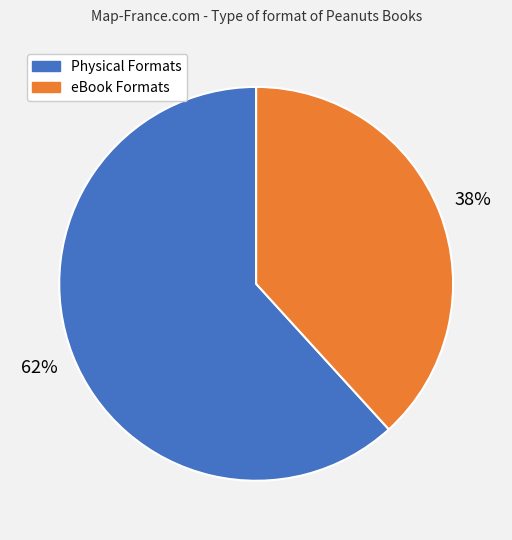

Is there any slice that represents more than half of the pie?

Yes